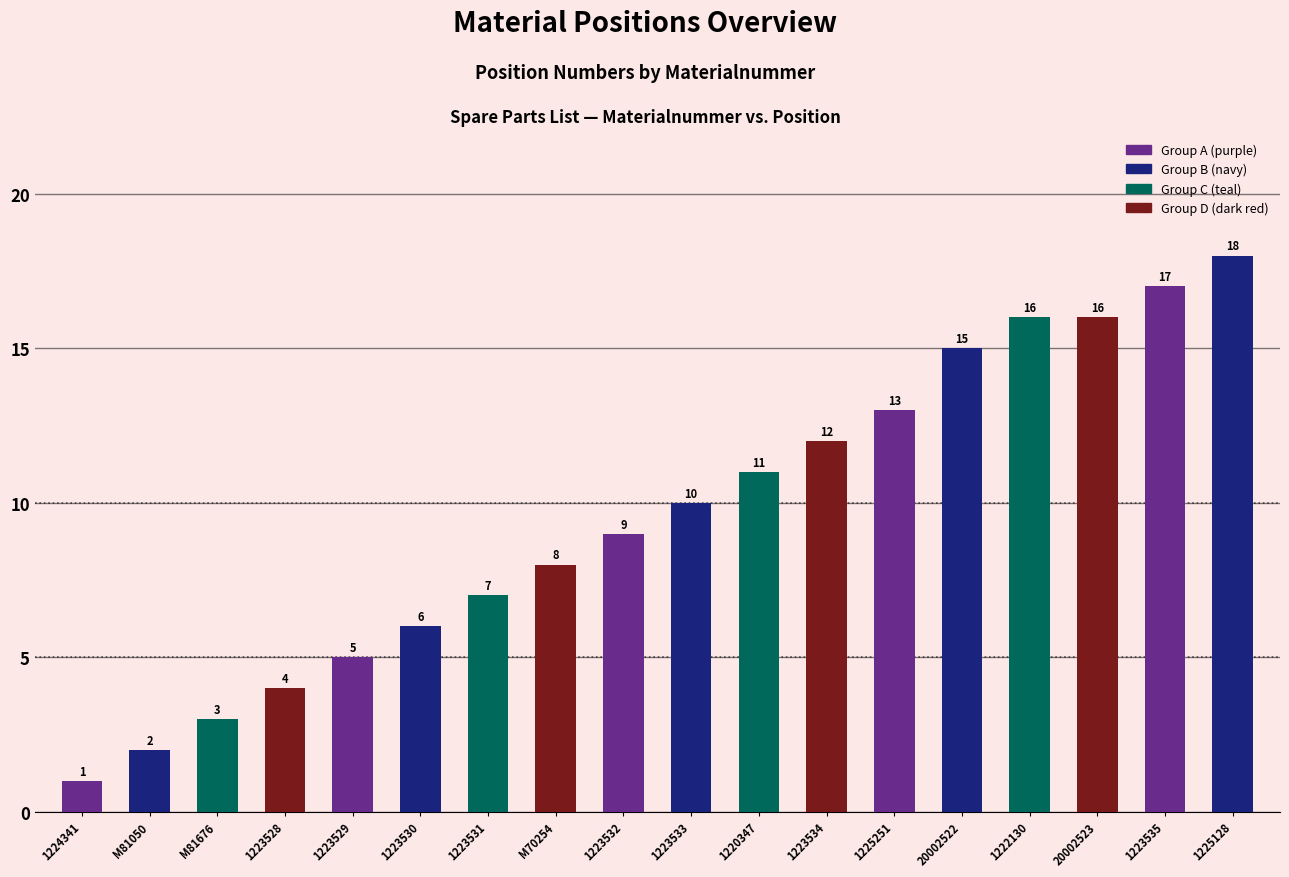

What is the approximate value at 1220347, to the nearest 10?

10